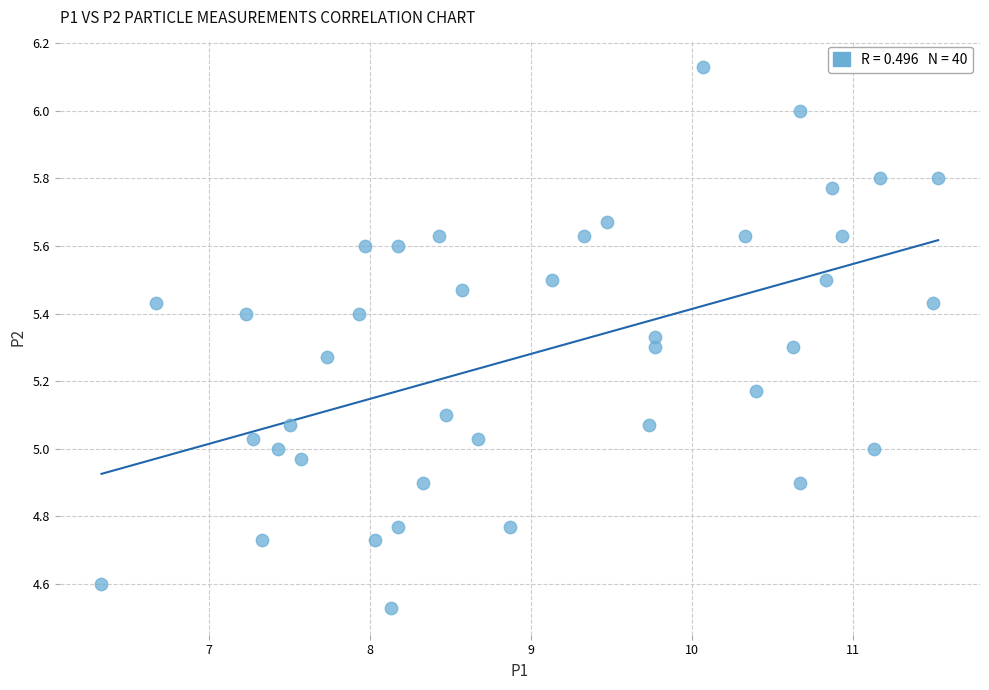

What is the range of Y values (max minus min)?

1.6